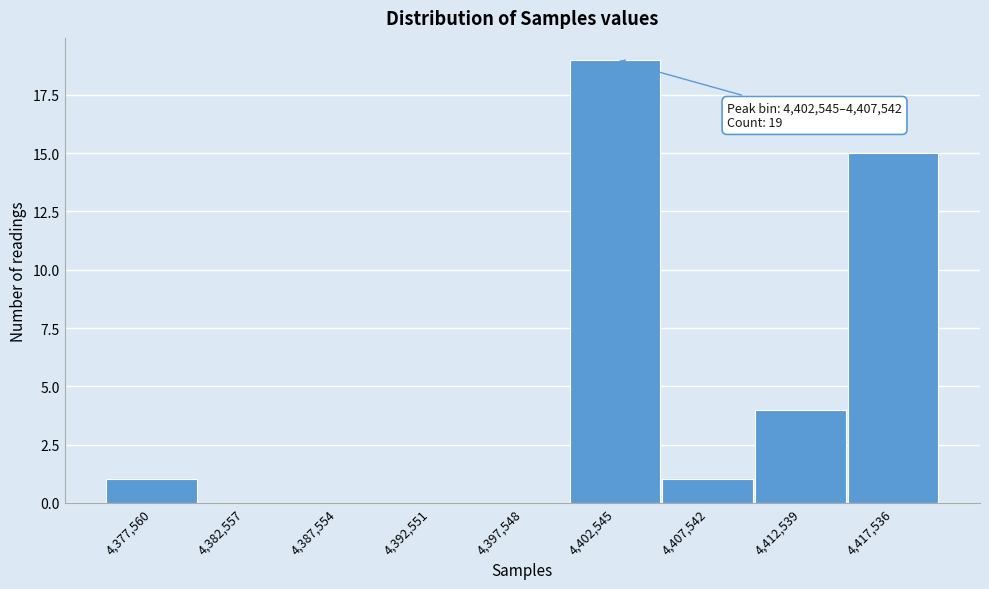

Reading left to right, transcribe all the data shown in this chart.

4,377,560=1	4,382,557=0	4,387,554=0	4,392,551=0	4,397,548=0	4,402,545=19	4,407,542=1	4,412,539=4	4,417,536=15